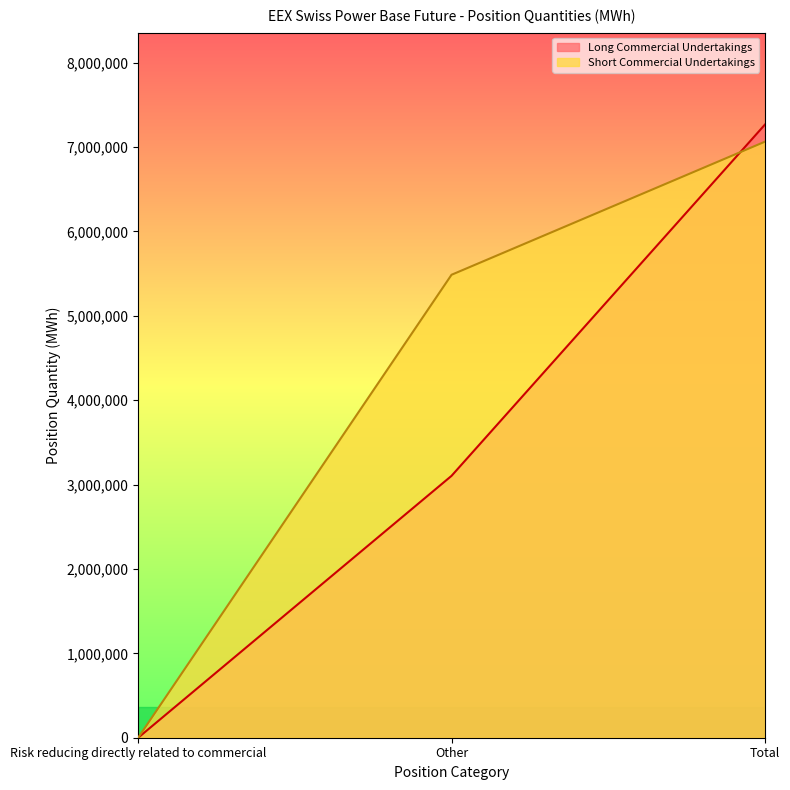

How many values in the Long Commercial Undertakings series exceed 3103380?

1